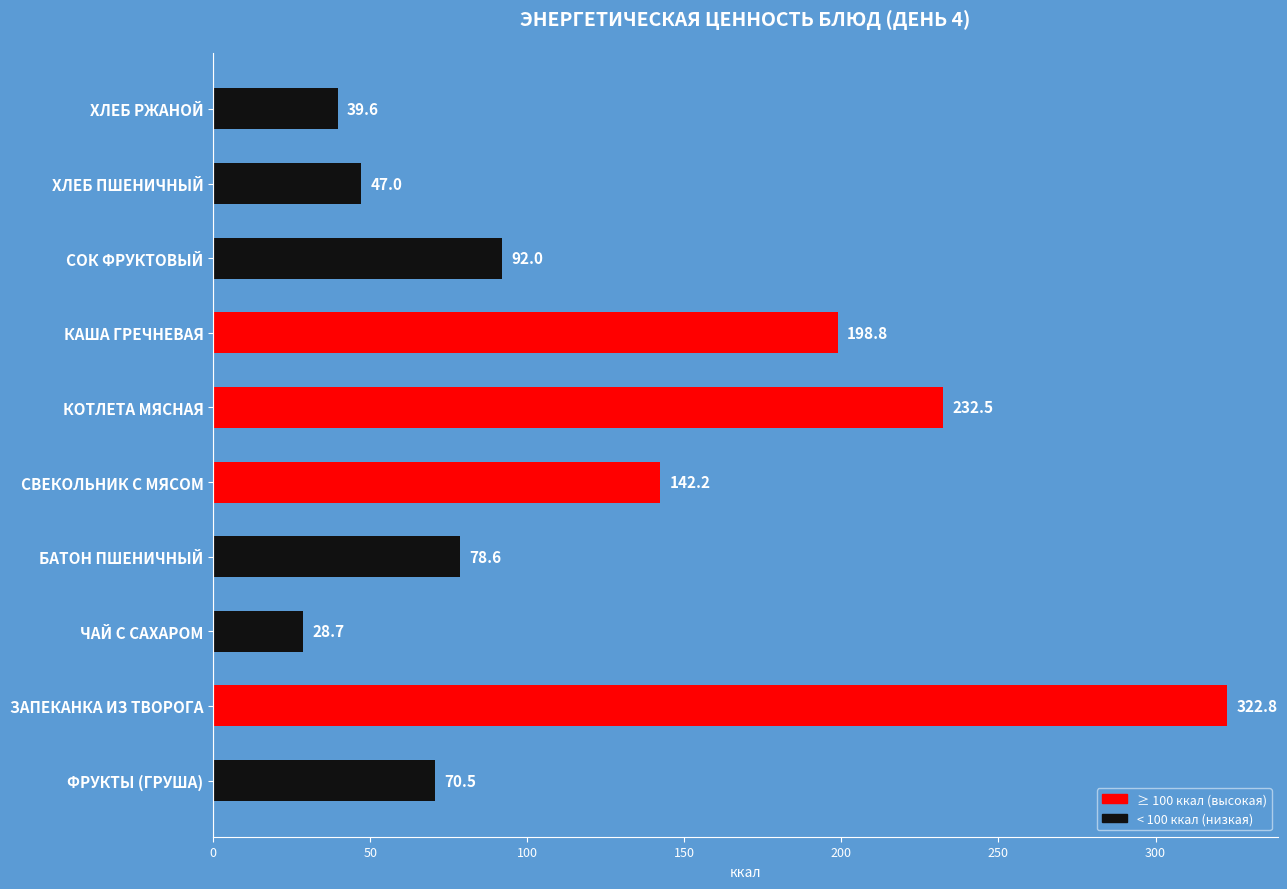

Are the bars grouped side by side (vs. stacked)?

No